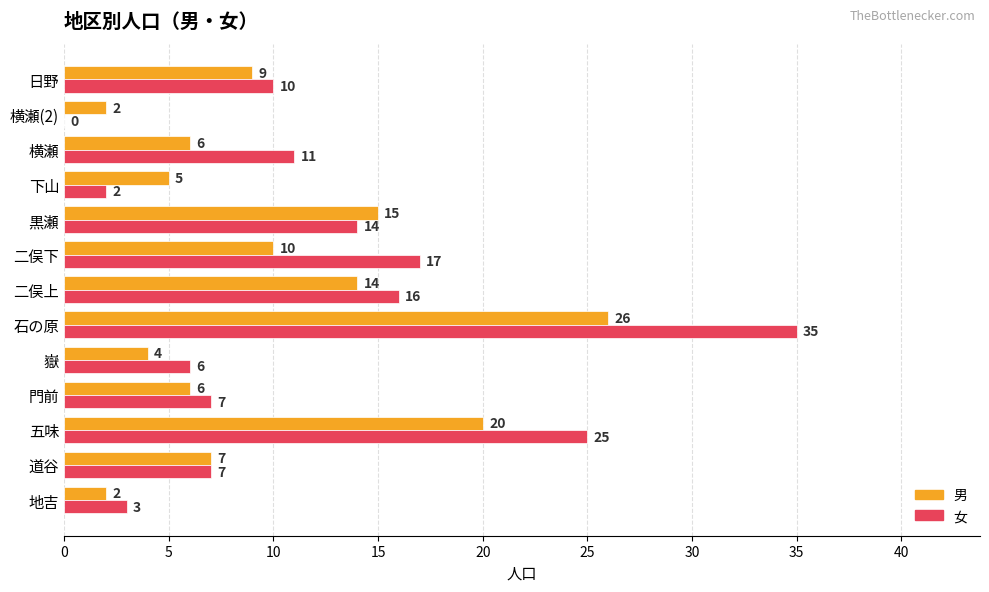

Is the value of 女 at 二俣下 greater than the value of 男 at 日野?

Yes